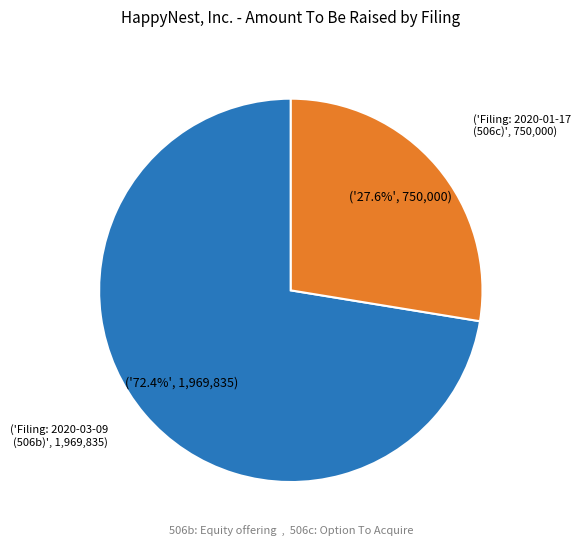

To the nearest percent, what is the difference between the largest and smallest slice percentages?

45%